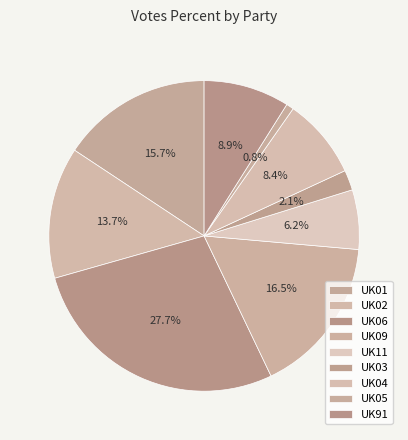

Is it true that UK04 is 18% of the pie?

False